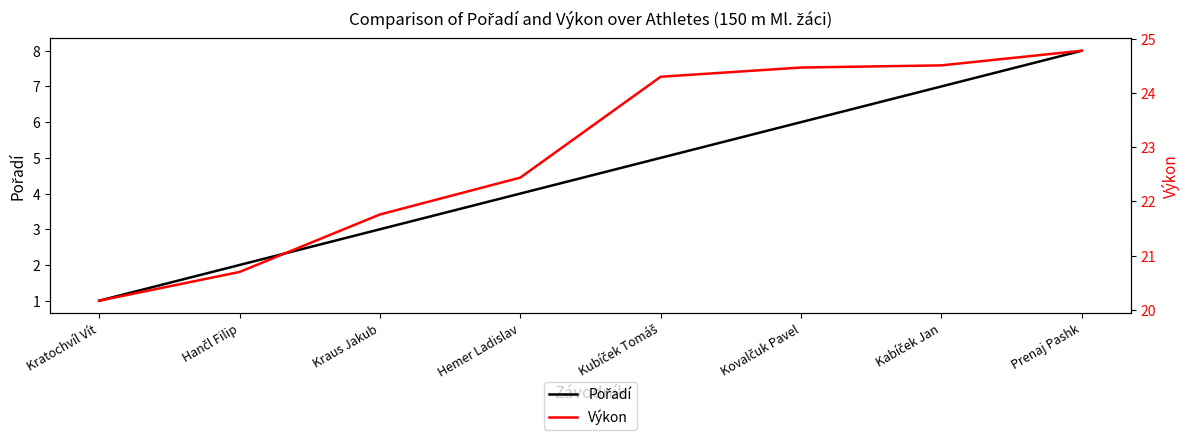

Reading right to left, list all the values displayed in this chart.

Pořadí: 8.0	7.0	6.0	5.0	4.0	3.0	2.0	1.0
Výkon: 24.8	24.5	24.5	24.3	22.4	21.8	20.7	20.2